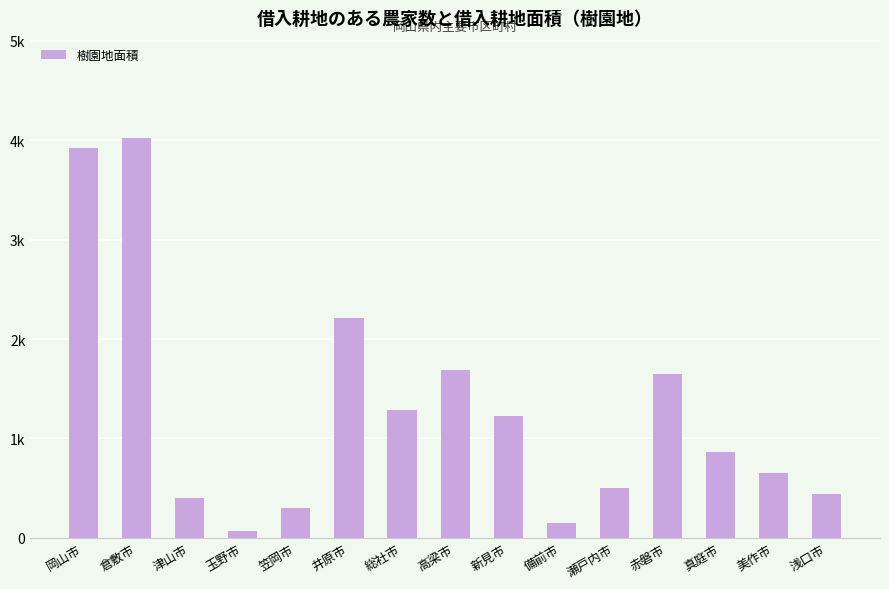

Does the chart contain any negative values?

No